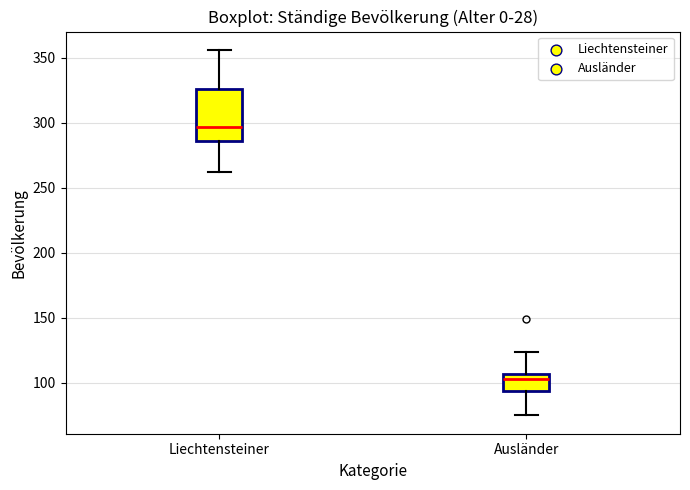

Reading left to right, transcribe this box plot: for each box, give where its median line is, the range the box spans, and where its two whiskers end, as read against the y-axis. The values are not printed on the chart, so give them approximately, as read against the axis.

Liechtensteiner: median 295, box 285 to 325, whiskers 260 to 355
Ausländer: median 105 (just below the box's upper edge), box 95 to 105, whiskers 75 to 125